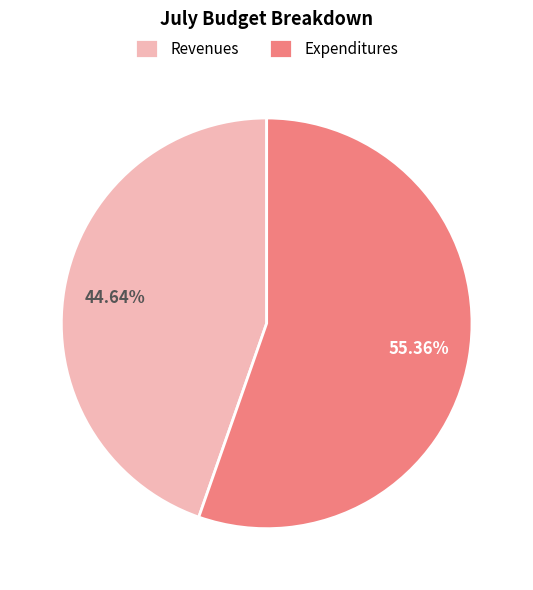

Approximately how many times larger is the value at Revenues compared to Expenditures?

0.8